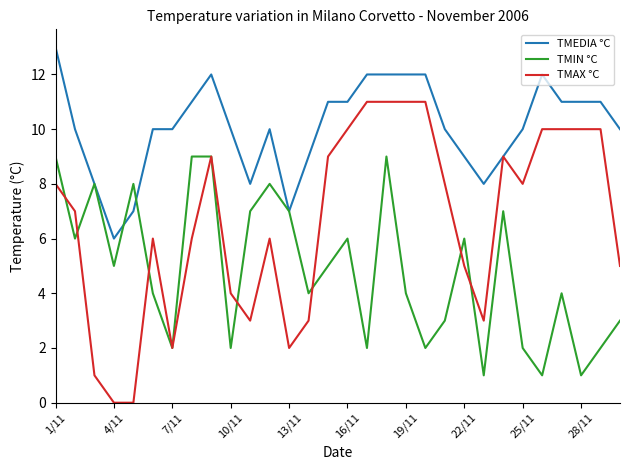

At how many categories does at least one series exceed 2?

30